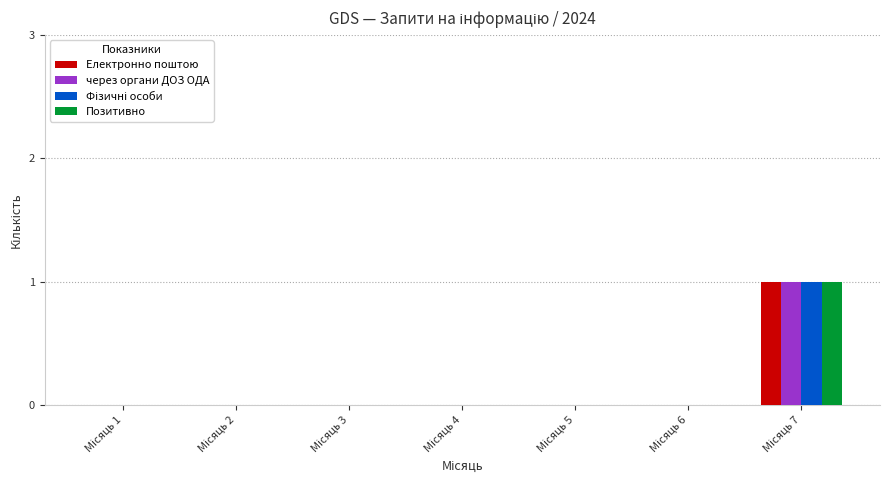

How many series are shown in this chart?

4